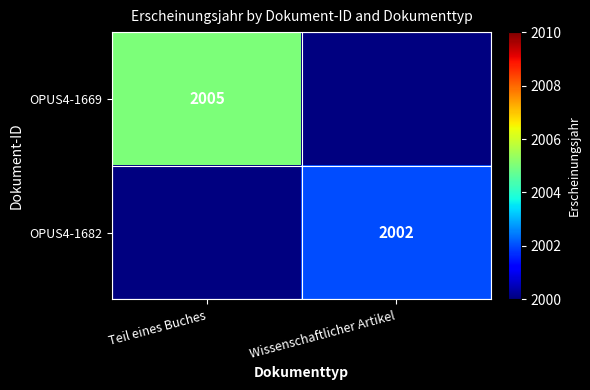

Is the value of OPUS4-1682 at Wissenschaftlicher Artikel greater than the value of OPUS4-1669 at Teil eines Buches?

No